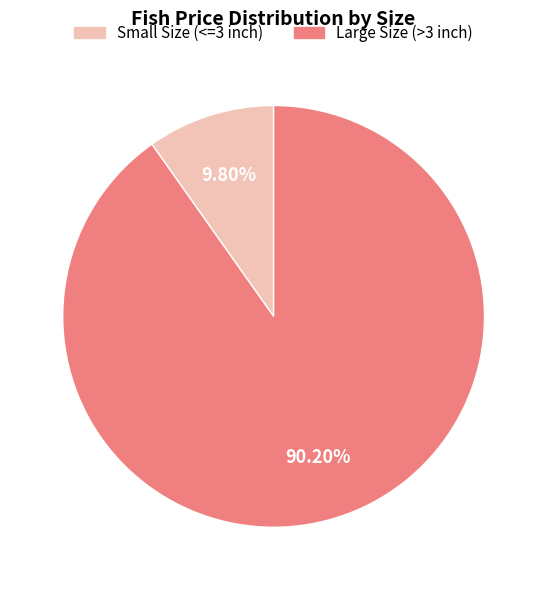

Which slice is the smallest?

Small Size (<=3 inch)